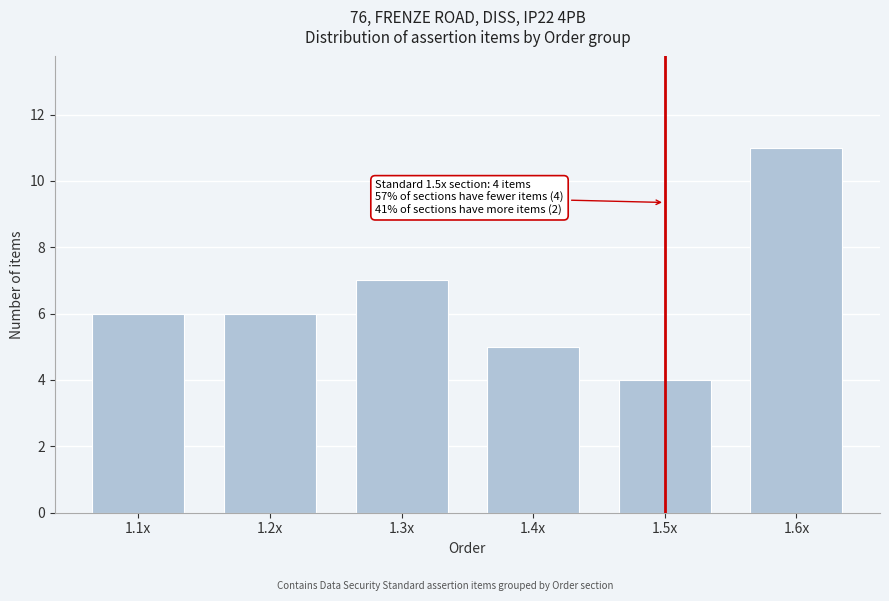

Reading right to left, transcribe all the data shown in this chart.

11	4	5	7	6	6